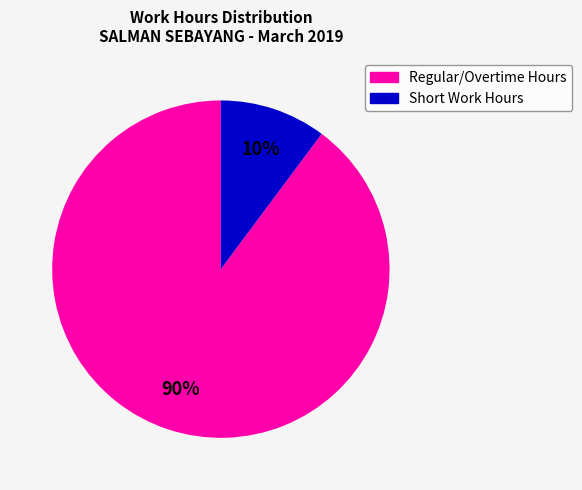

Count the number of slices in the pie.

2